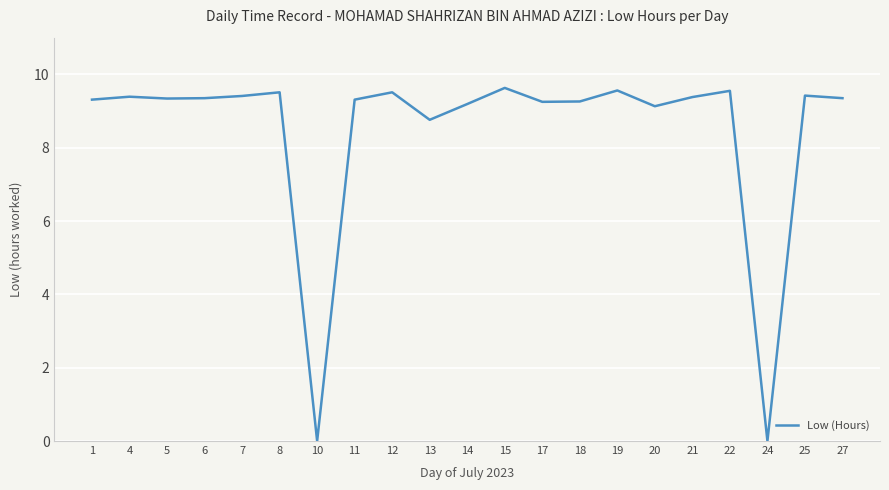

What is the greatest value displayed?

9.6